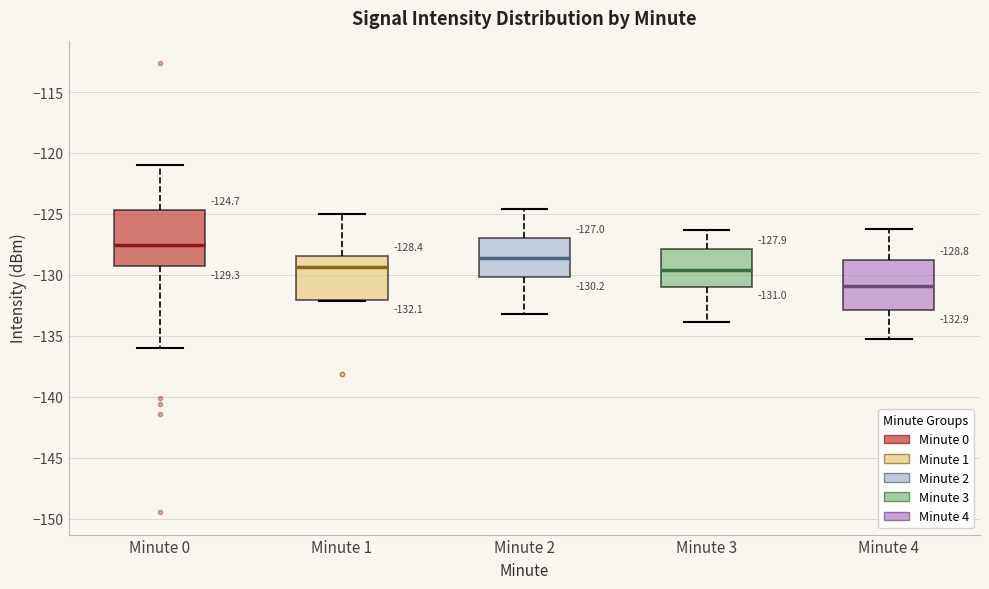

Which box's median line is the highest?

Minute 0